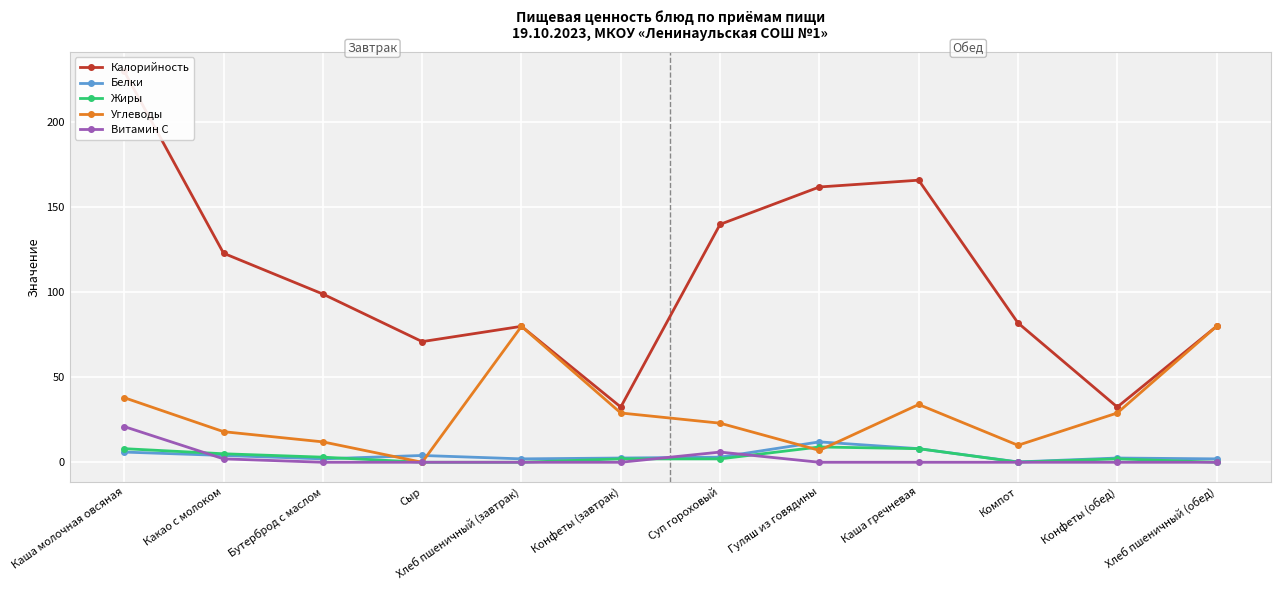

How many lines are shown in the chart?

5